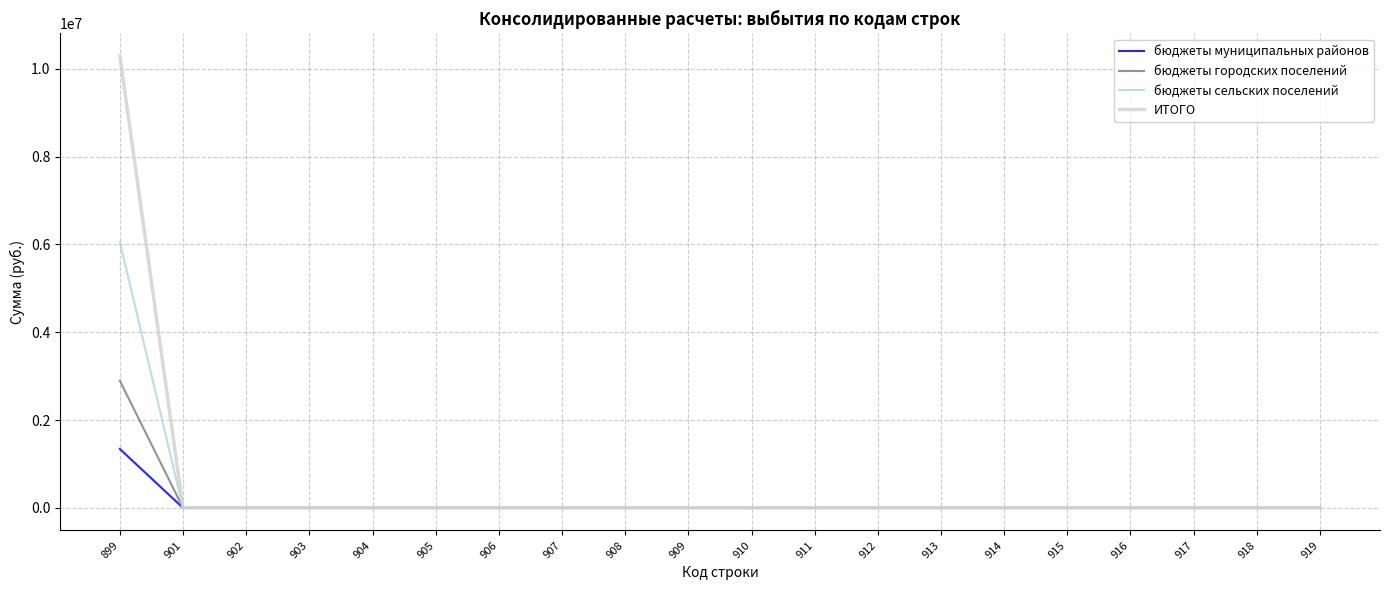

Rank the series by their maximum value, from highest to lowest.

ИТОГО, бюджеты сельских поселений, бюджеты городских поселений, бюджеты муниципальных районов